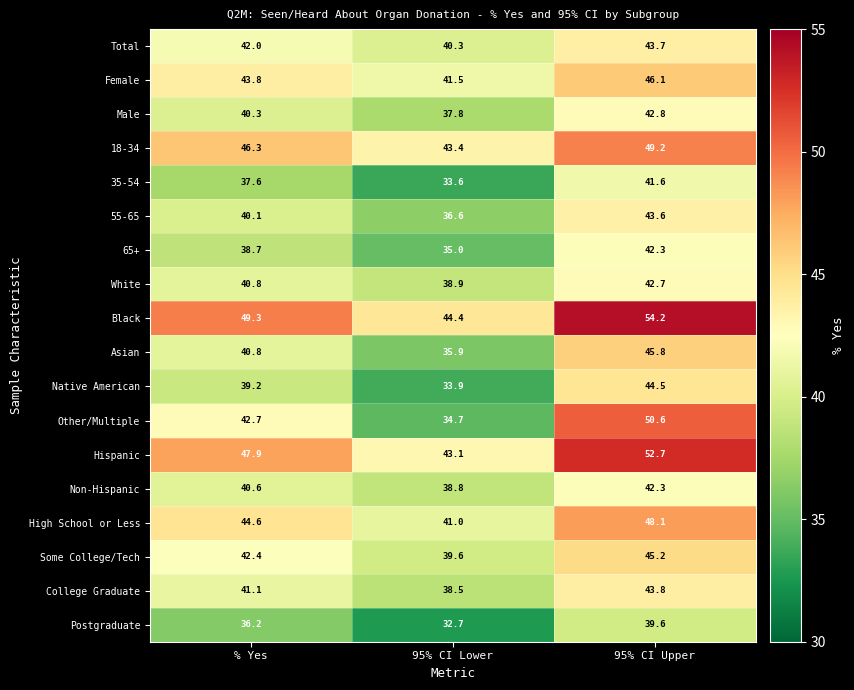

What is the difference between the maximum and second lowest values in the 65+ series?

3.6